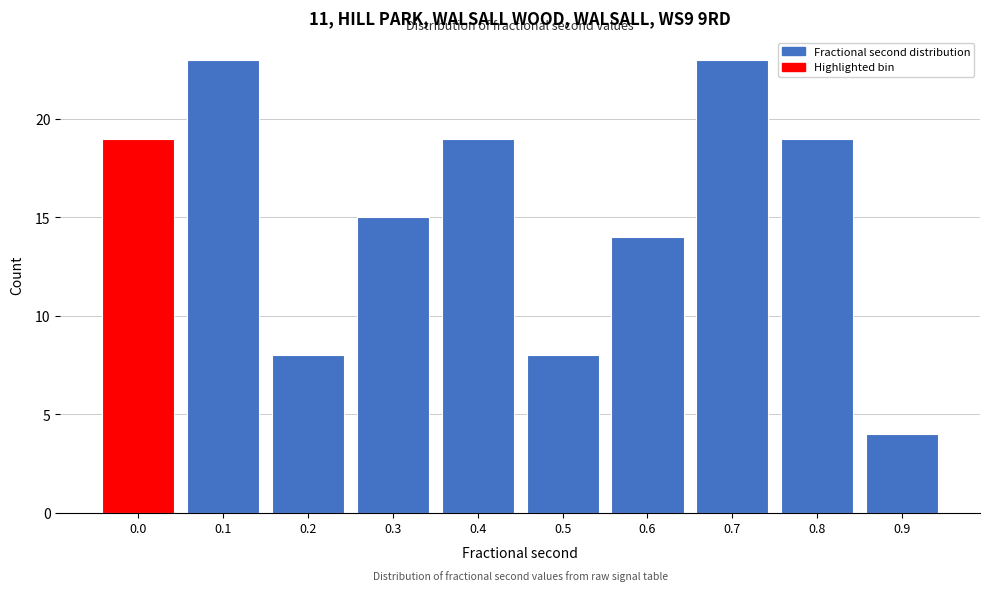

Reading right to left, extract all data points from this chart.

0.9=4	0.8=19	0.7=23	0.6=14	0.5=8	0.4=19	0.3=15	0.2=8	0.1=23	0.0=19